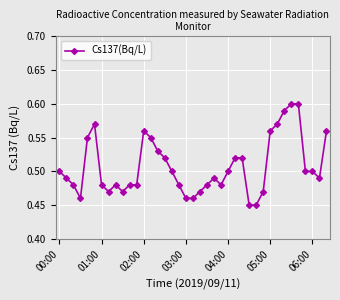

True or false: there are more than 0 points higher than both neighbors.

True